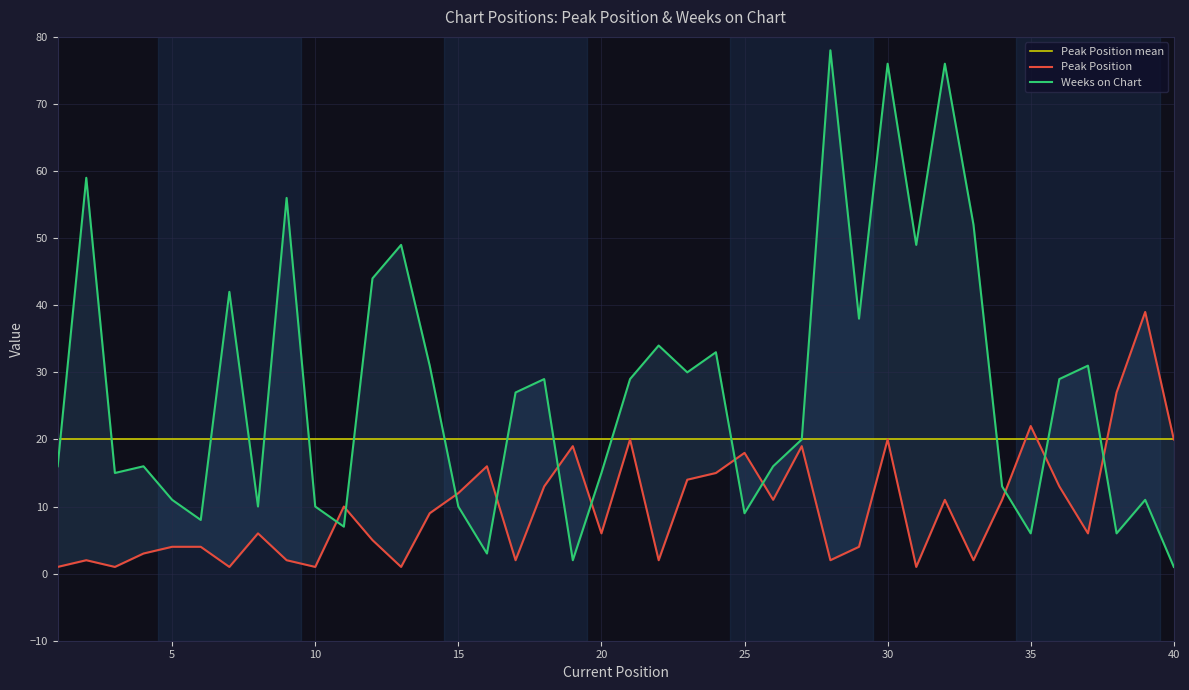

What is the value of the Peak Position mean point at the 22nd from the left?

20